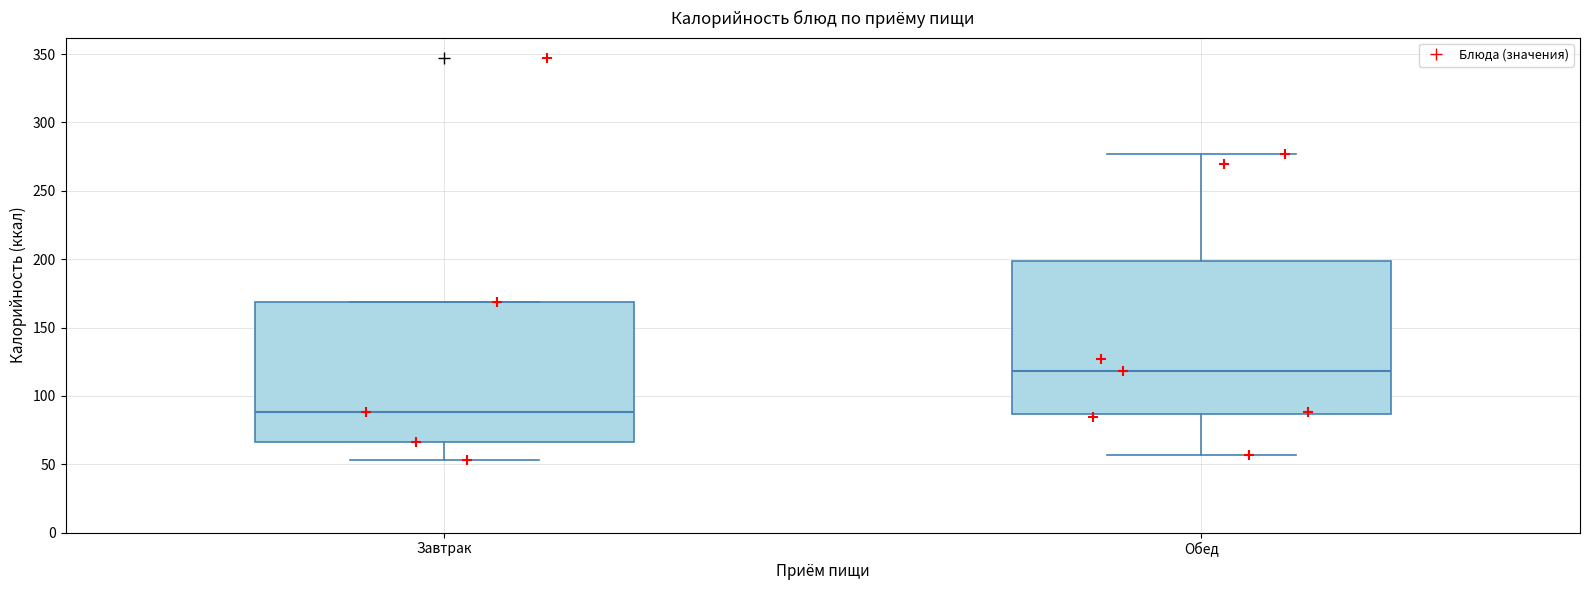

Which box has the lowest median line?

Завтрак